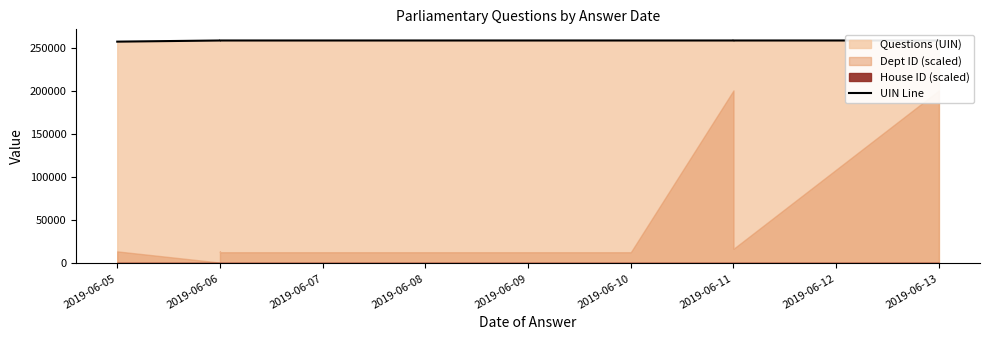

What is the ratio of the value at 2019-06-11 to the value at 2019-06-06?

1.0